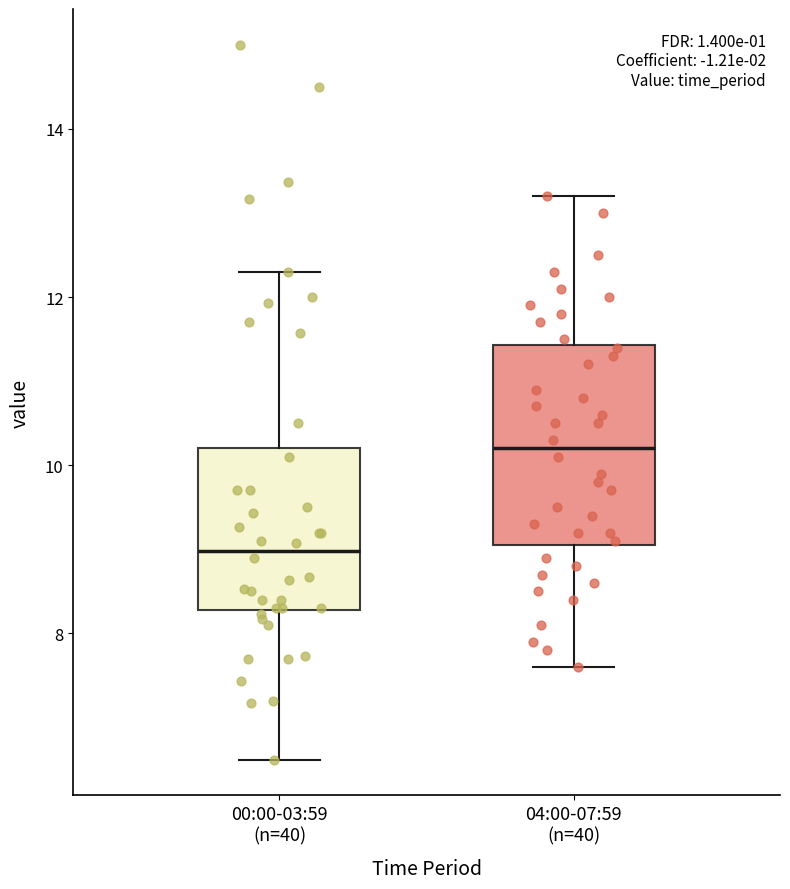

Reading left to right, transcribe this box plot: for each box, give where its median line is, the range the box spans, and where its two whiskers end, as read against the y-axis. The values are not printed on the chart, so give them approximately, as read against the axis.

00:00-03:59 (n=40): median 9.0, box 8.2 to 10.2, whiskers 6.6 to 12.4
04:00-07:59 (n=40): median 10.2, box 9.0 to 11.4, whiskers 7.6 to 13.2